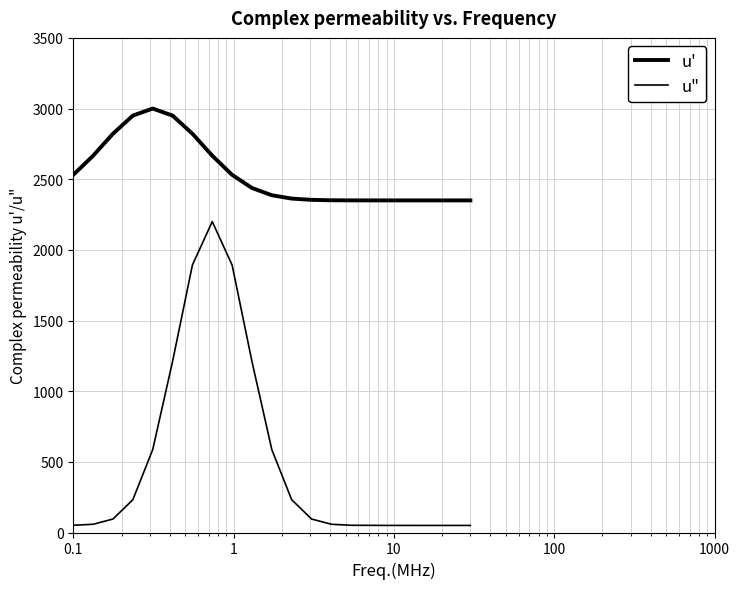

Does the chart display data point markers on the line(s)?

No